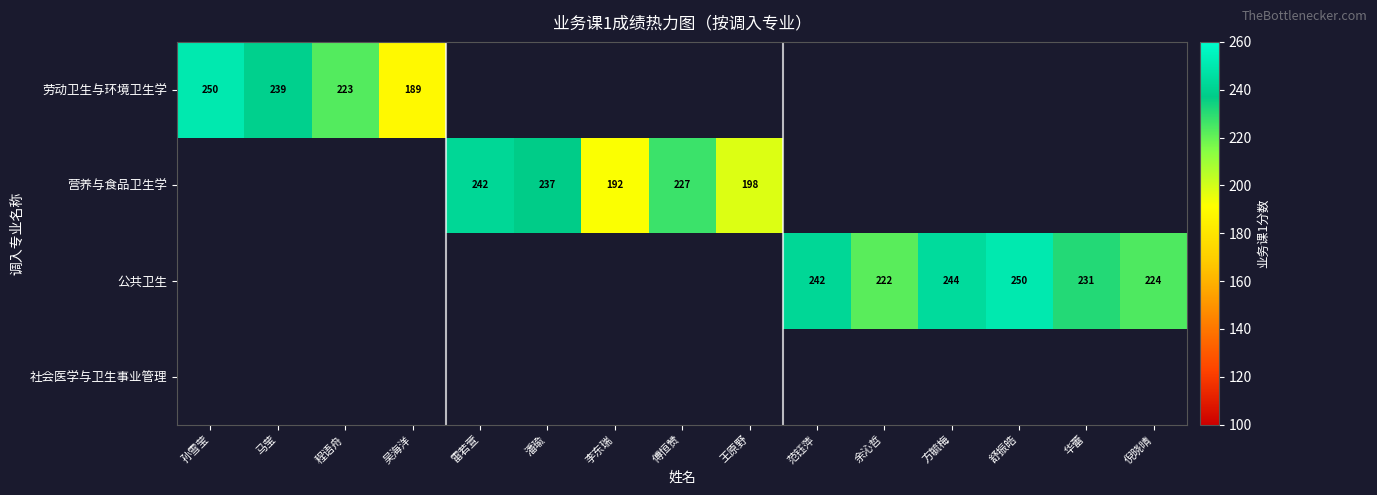

Which label corresponds to the smallest value in the chart?

吴海洋